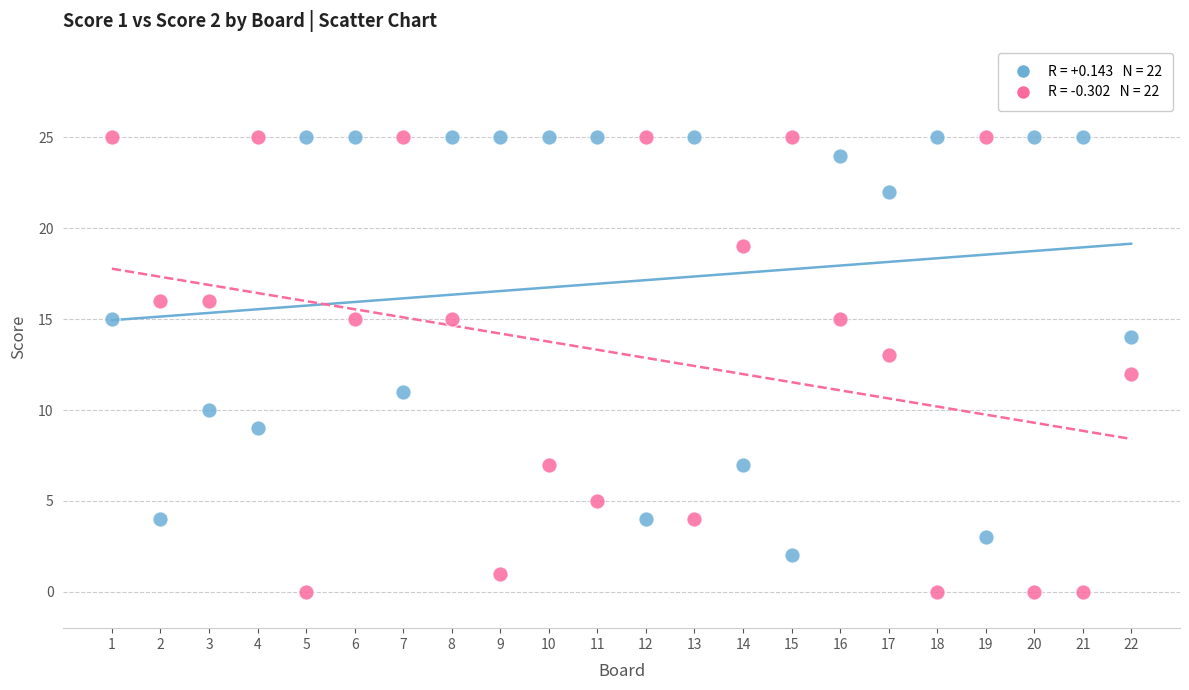

Across all data points, what is the range of Y values (max minus min)?

25